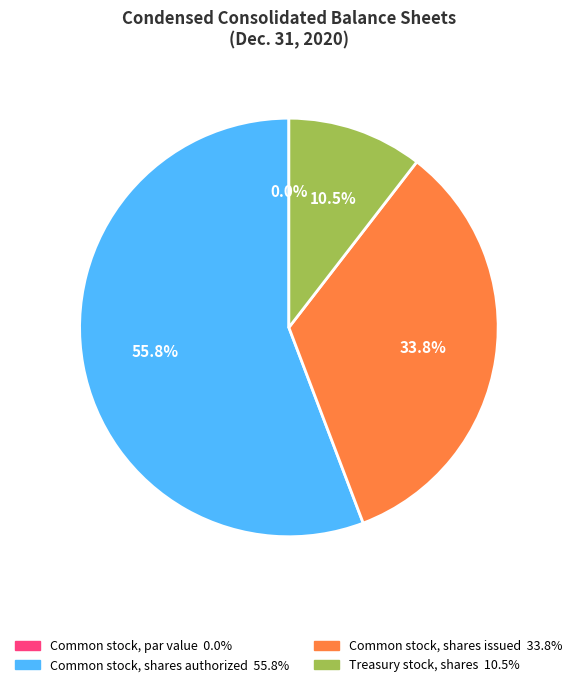

Approximately how many times larger is the value at Common stock, shares authorized compared to Treasury stock, shares?

5.3